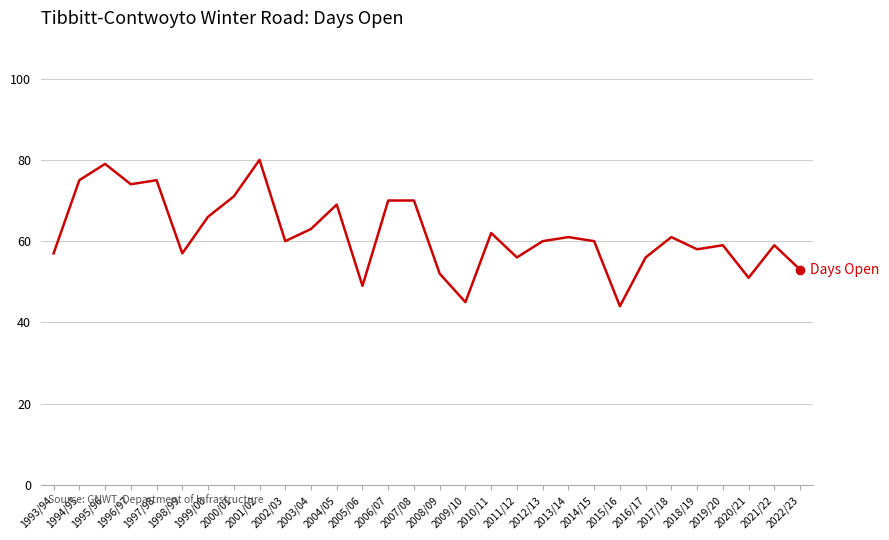

What is the change in value from 1999/00 to 2006/07?

+4